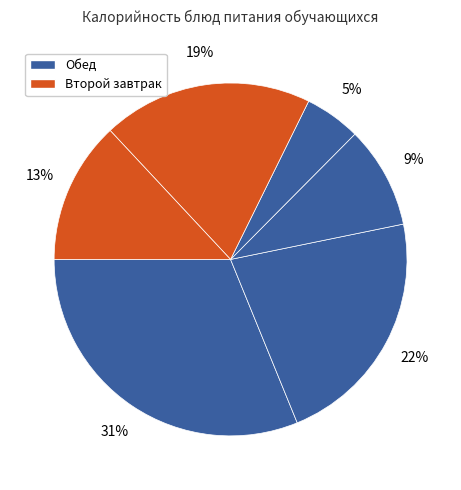

How many segments does this pie chart have?

6